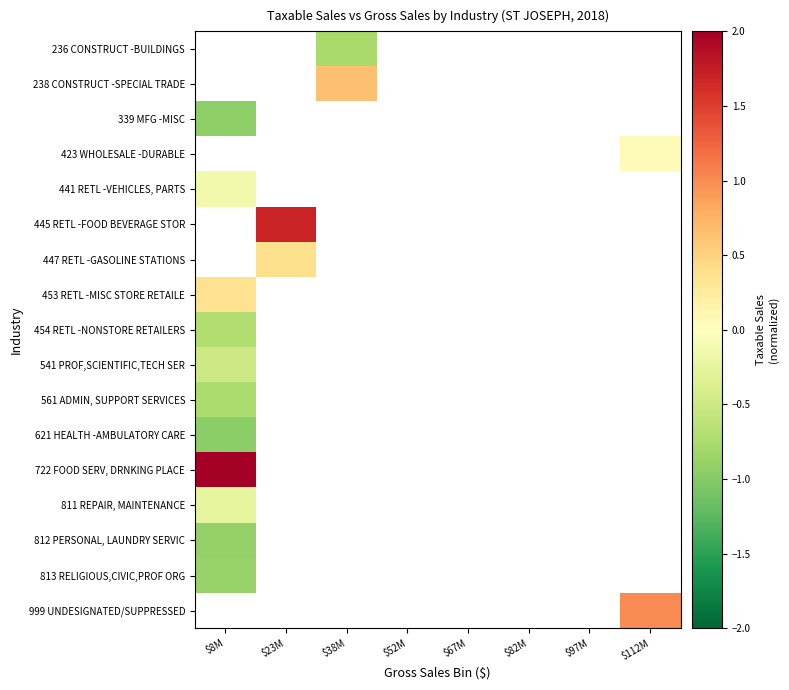

What is the greatest value displayed?

2.6